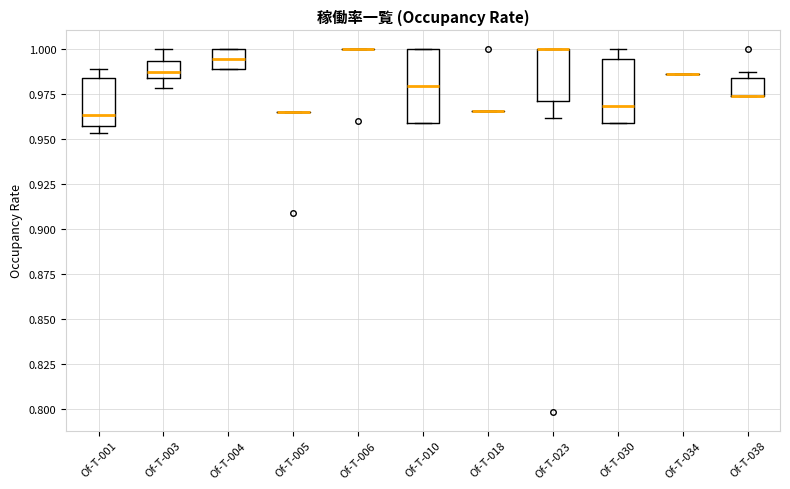

Where is the upper edge of the box for Of-T-004 on the y-axis? The values are not printed on the chart, so give them approximately, as read against the axis.

1.000